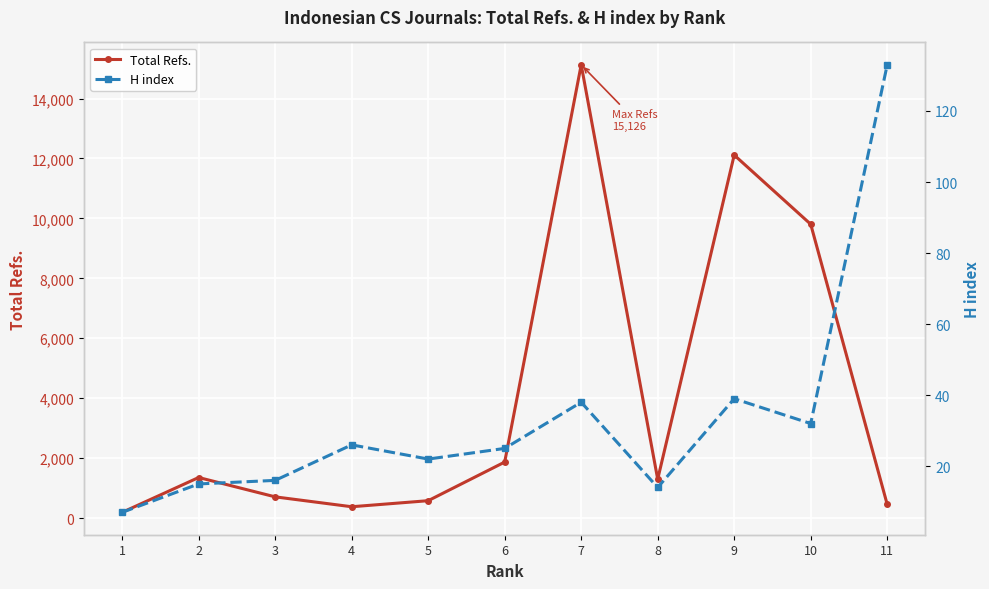

What are all the series names shown in the legend?

Total Refs., H index